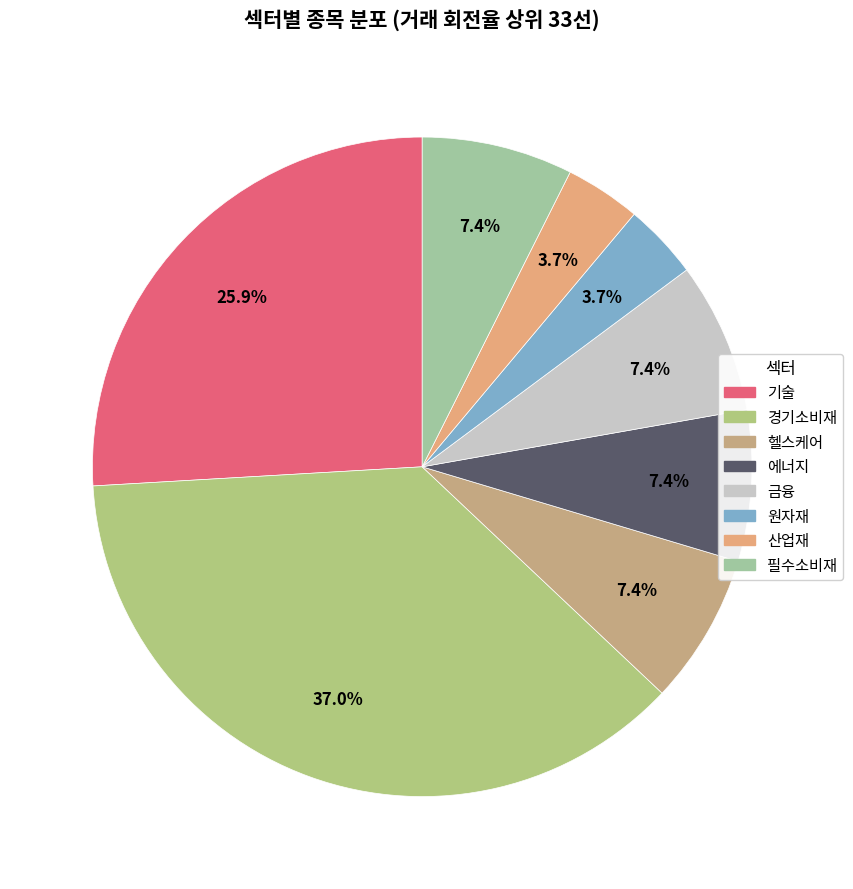

Which slice is the largest?

경기소비재